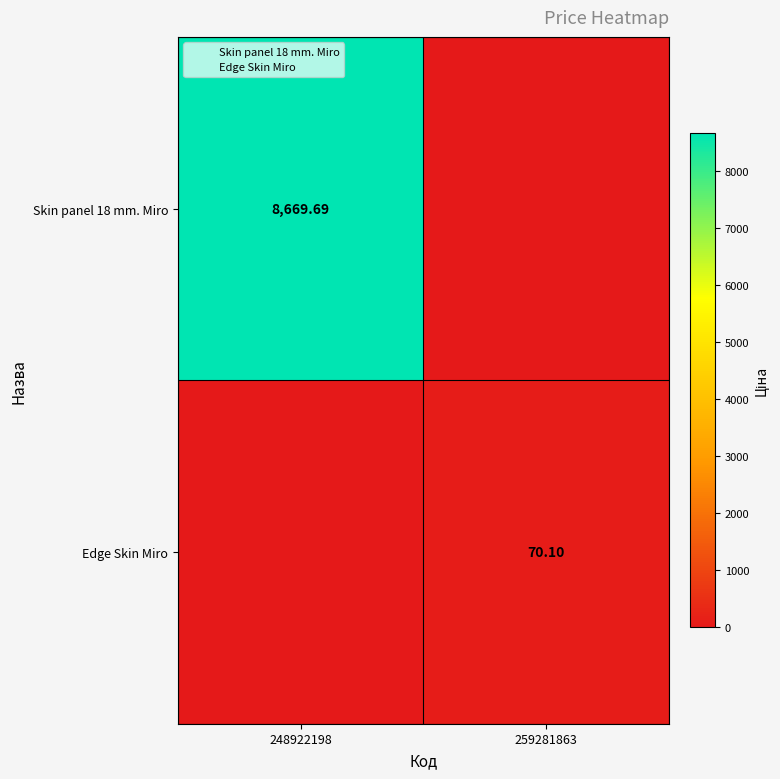

What is the difference between the Edge Skin Miro values at 259281863 and 248922198?

70.1